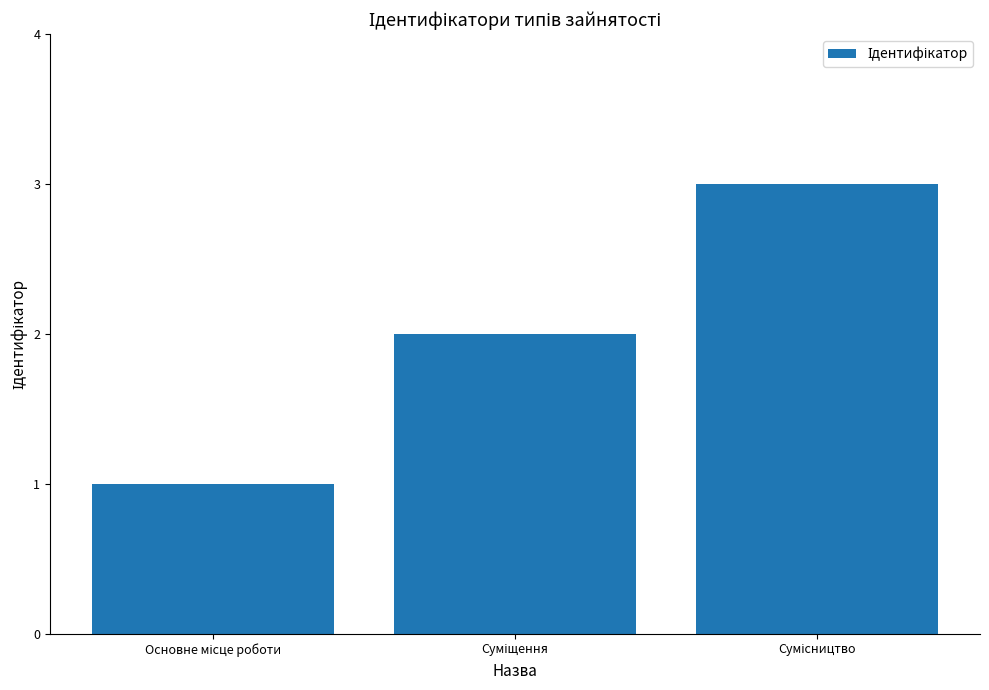

What is the maximum value shown in the chart?

3